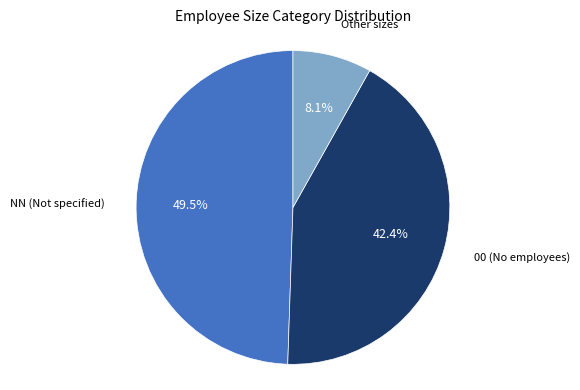

Does any single category account for the majority?

No